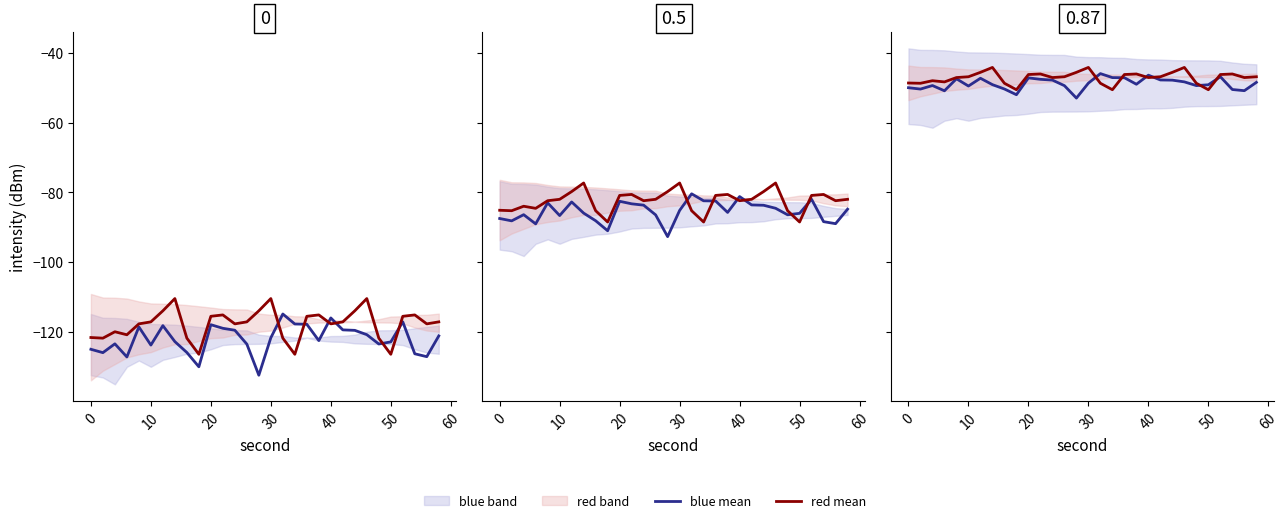

What is the value of the red mean point at the 22nd from the left?

-46.8